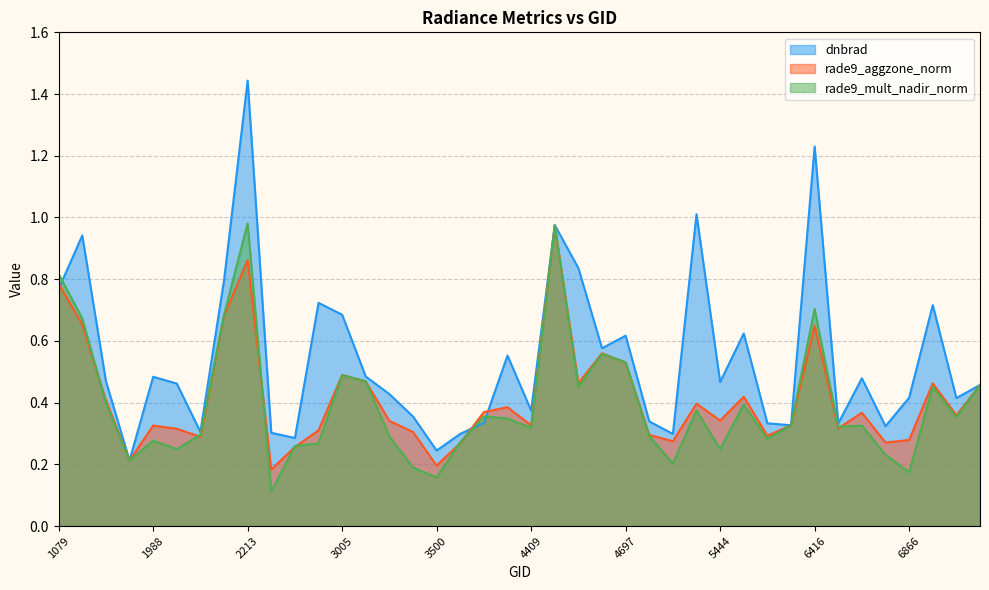

At which label is dnbrad closest to 0?

1925